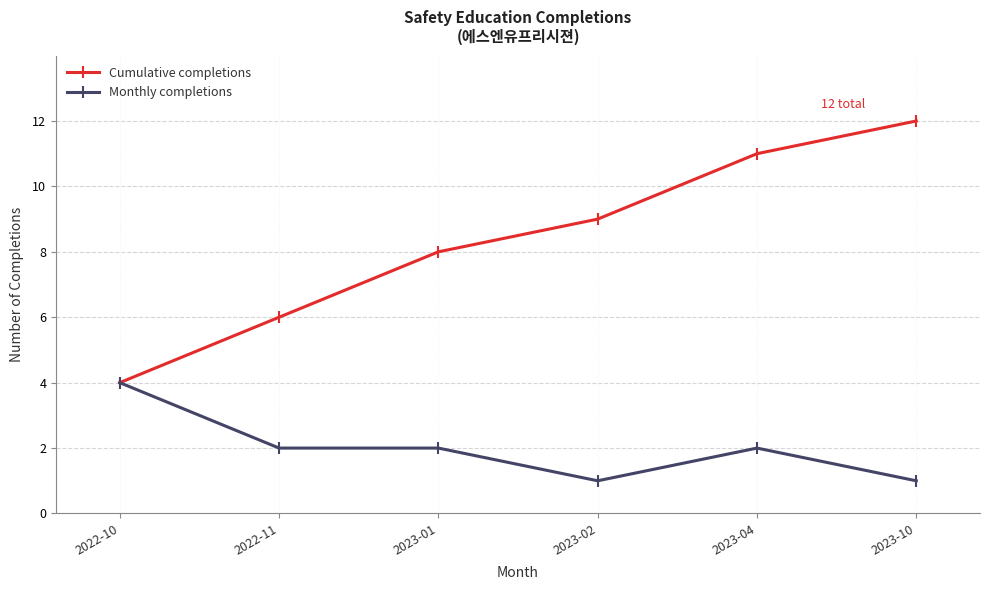

Which series has the widest spread of values?

Cumulative completions